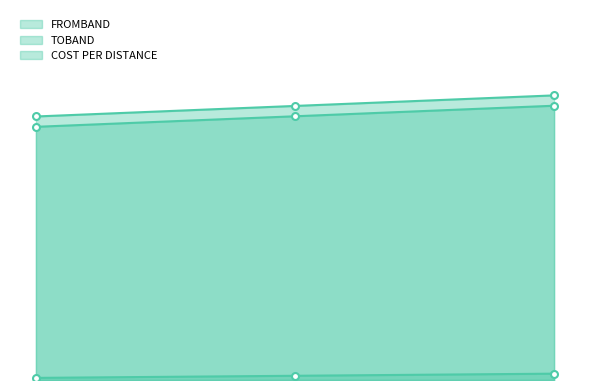

What is the spread (max minus min) of values at 10?

1.2